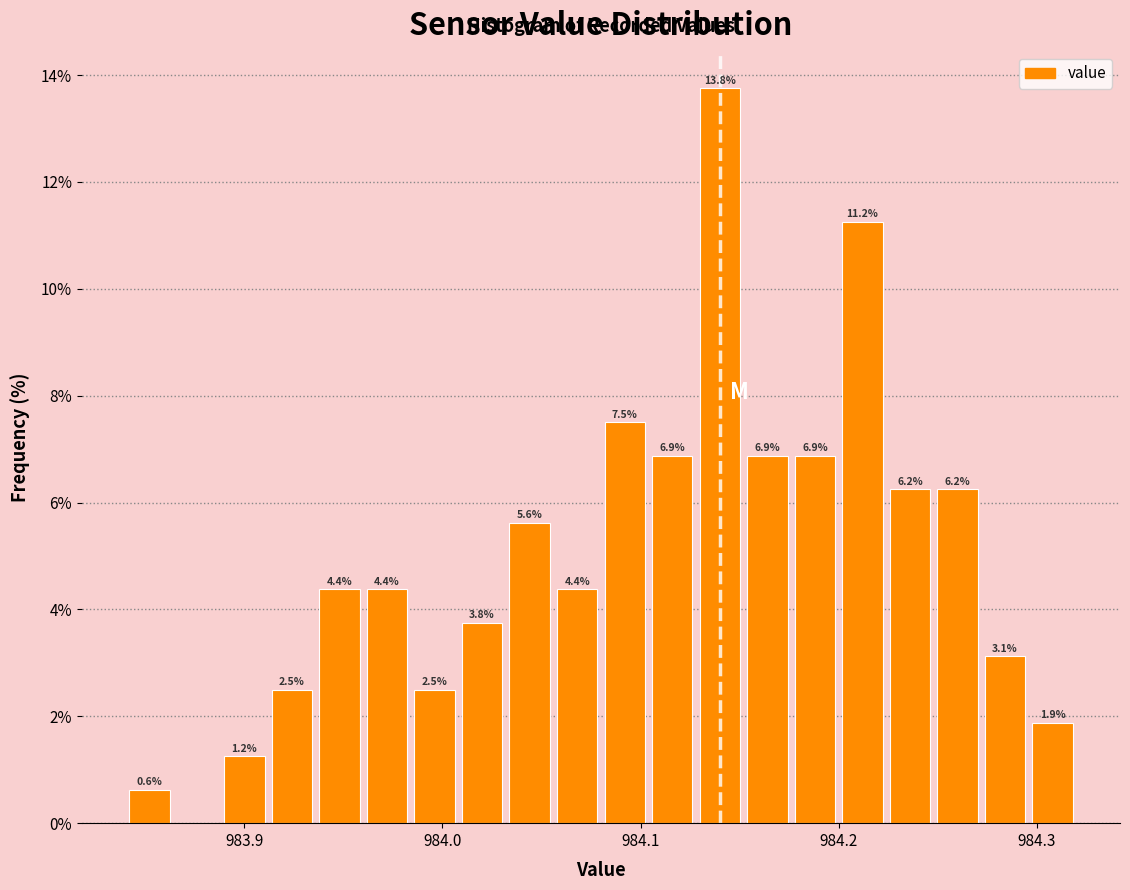

Around what value on the x-axis is the tallest bar? Give the approximate position of its centre, as read against the axis.

984.14